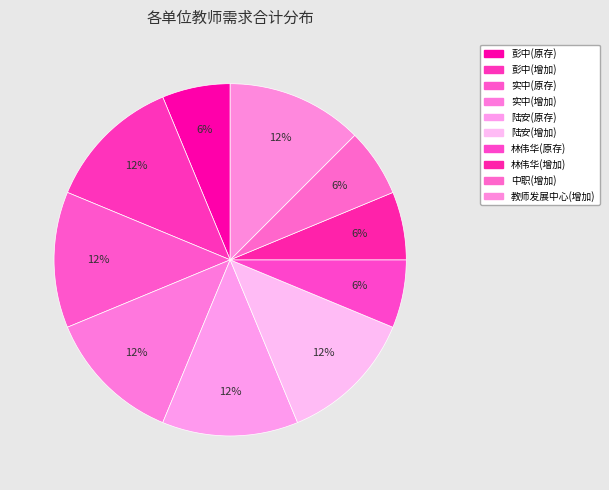

Is 陆安(原存) the majority of the pie?

No